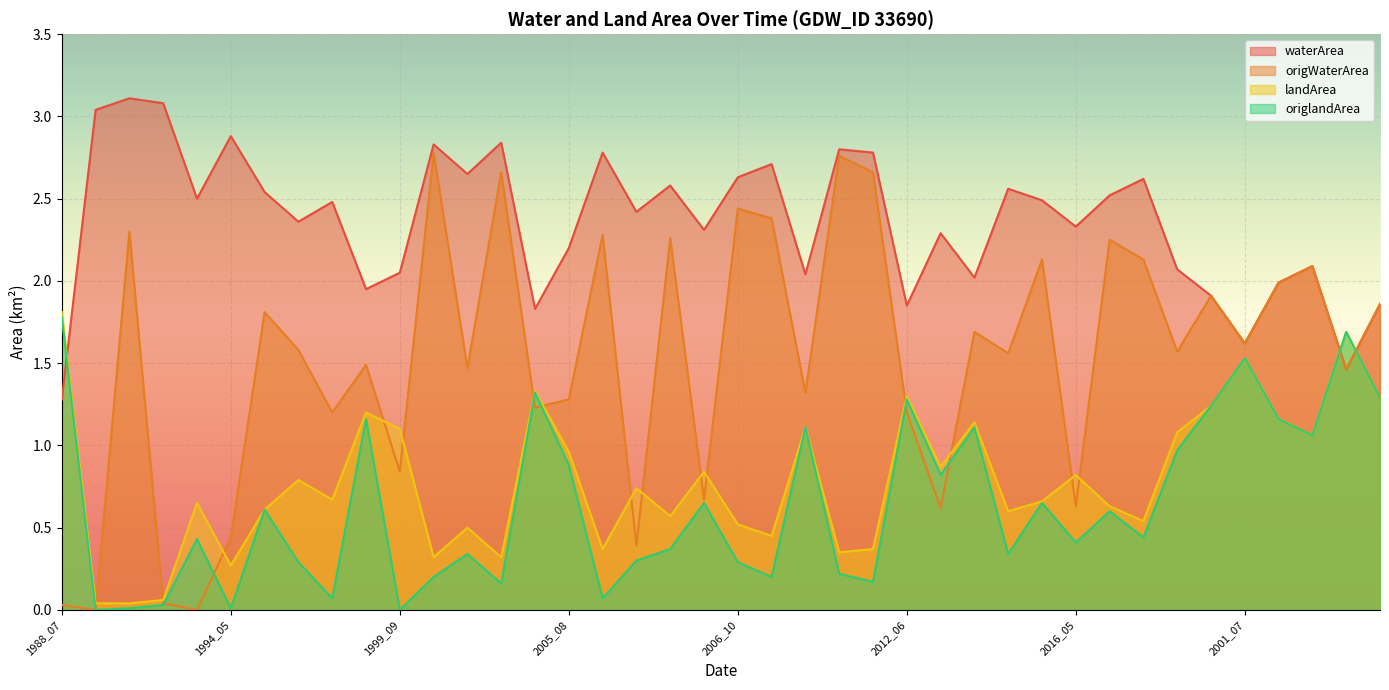

In waterArea, how many points are higher than both neighbors (excluding endpoints)?

13